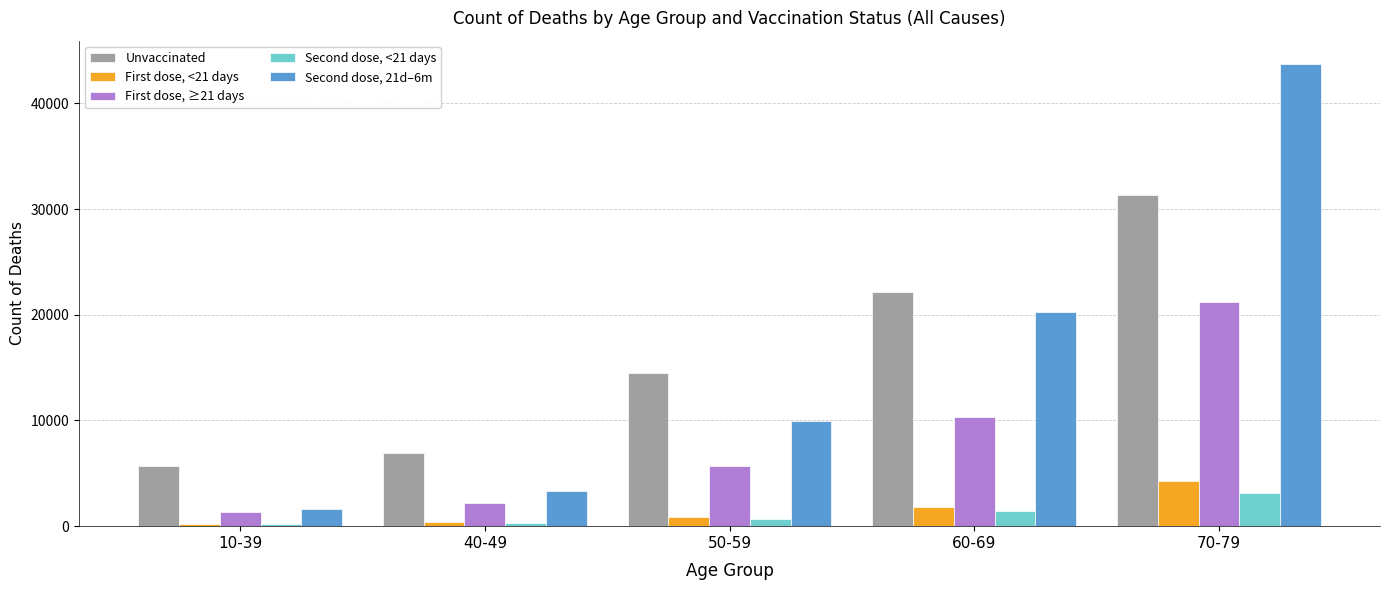

Between 10-39 and 60-69, which series saw the biggest shift?

Second dose, 21d–6m